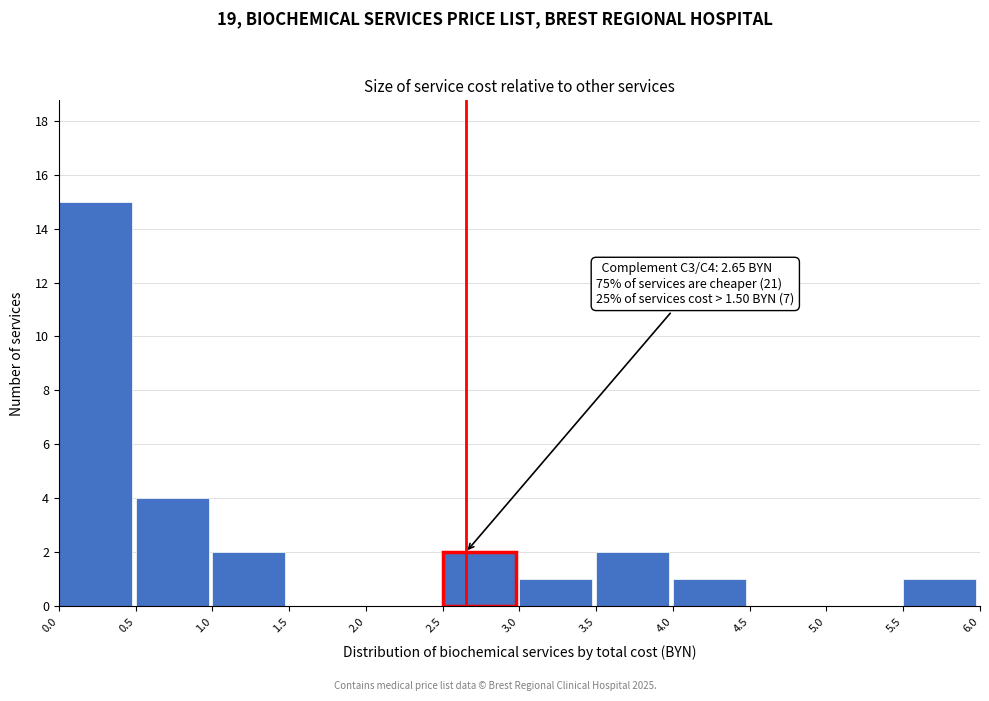

Which range on the x-axis has the tallest bar?

0.0 to 0.5